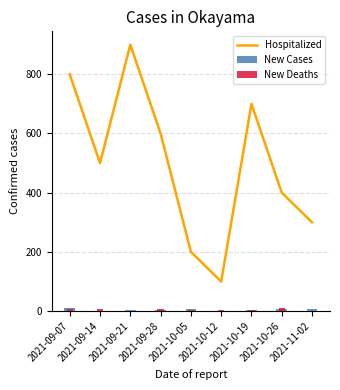

What is the spread (max minus min) of values at 2021-09-07?

793